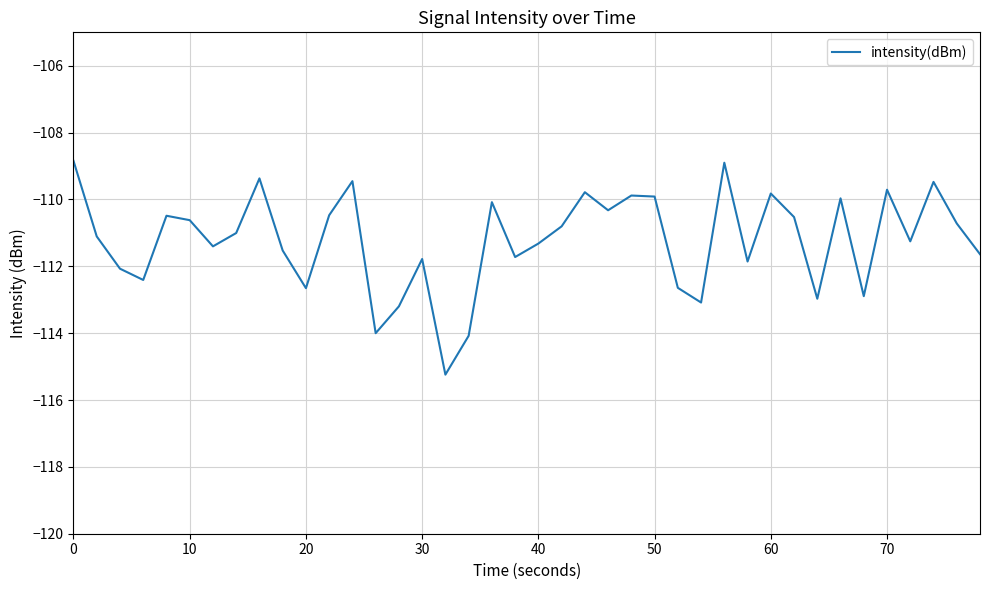

What is the smallest value displayed?

-115.2